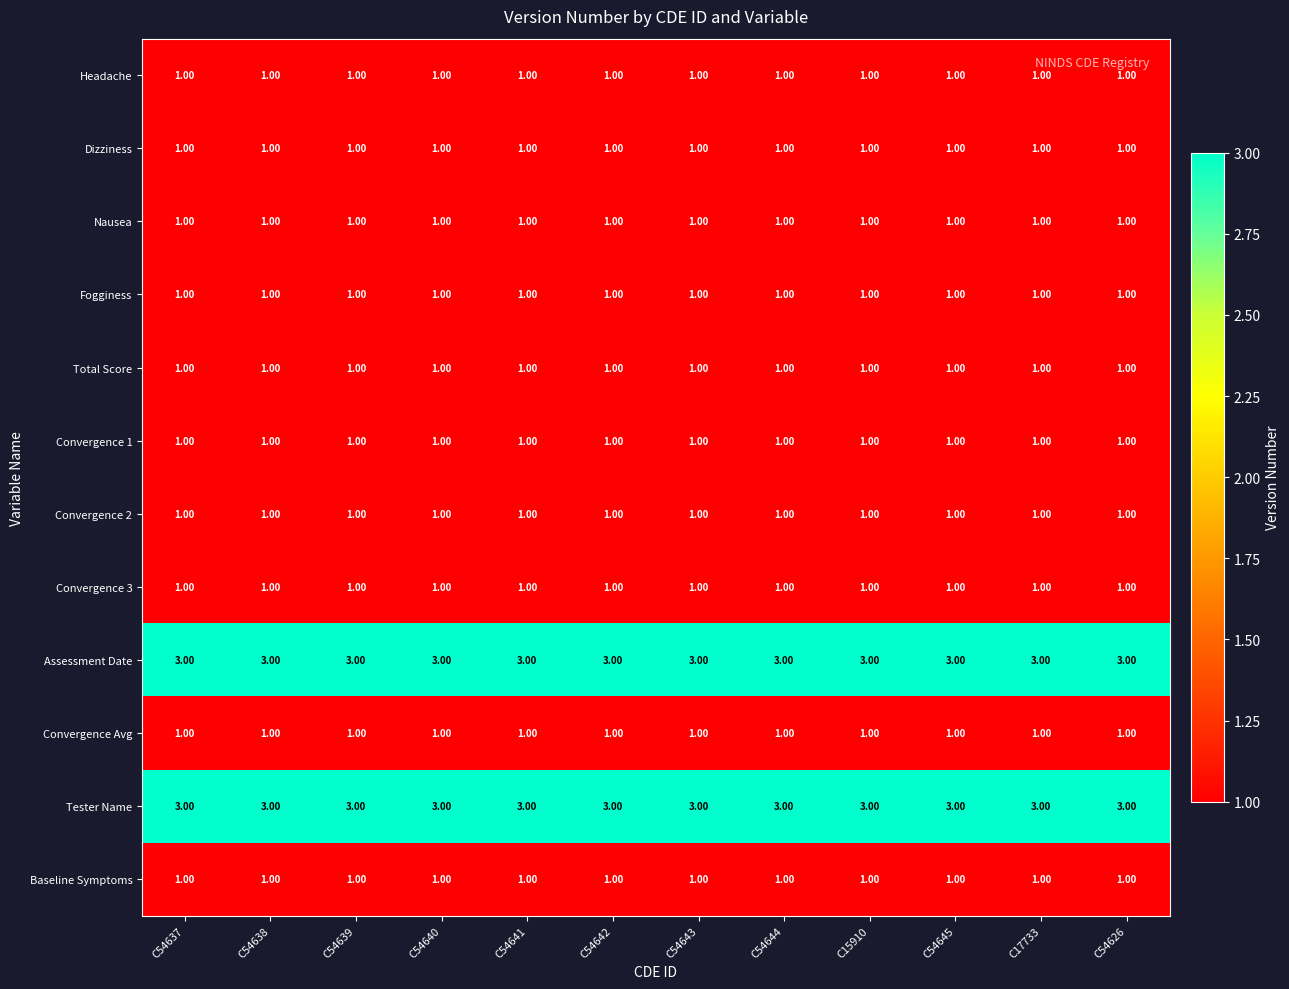

At how many categories does at least one series exceed 1?

12